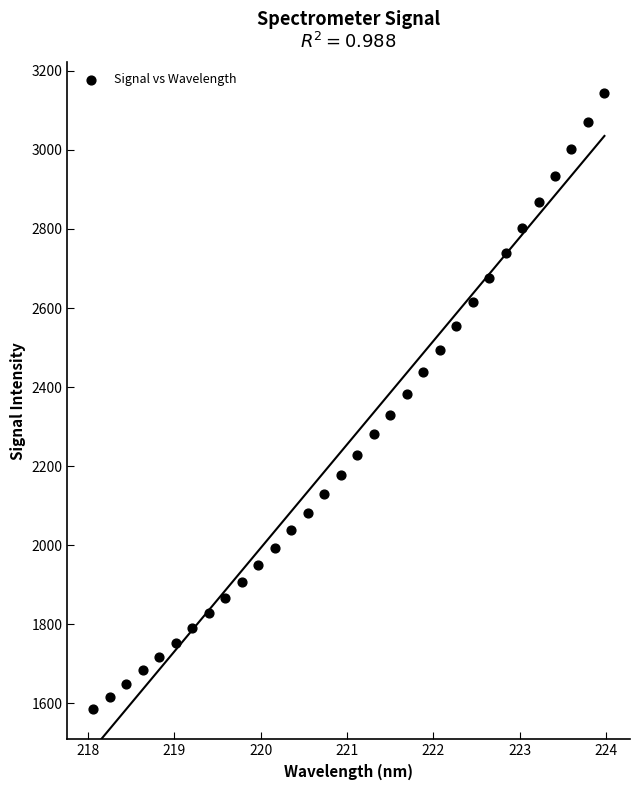

What is the range of Y values (max minus min)?

1557.9